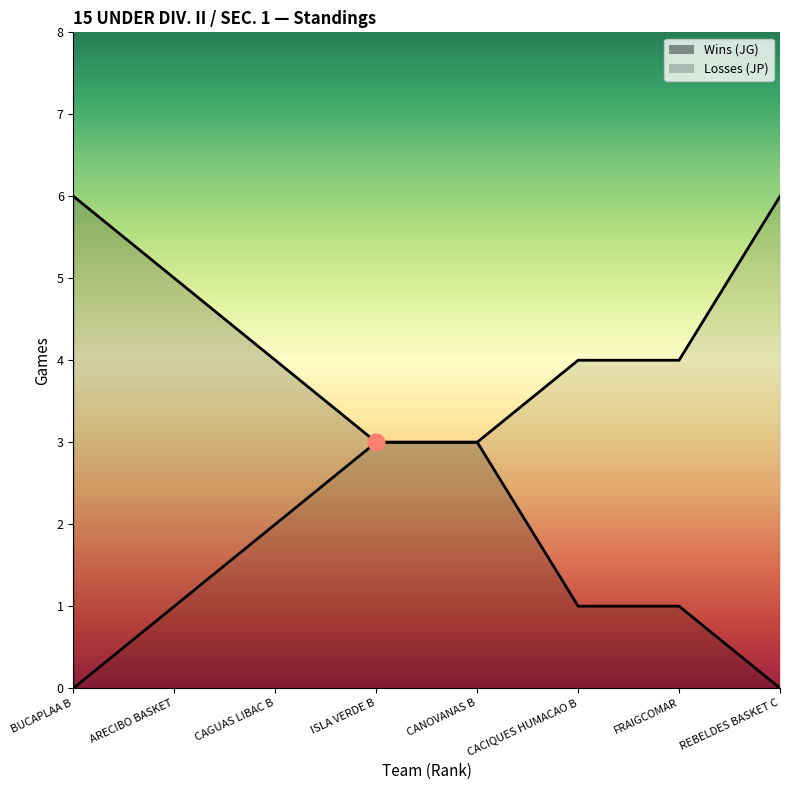

Is it true that Wins (JG) equals 6 at BUCAPLAA B?

True